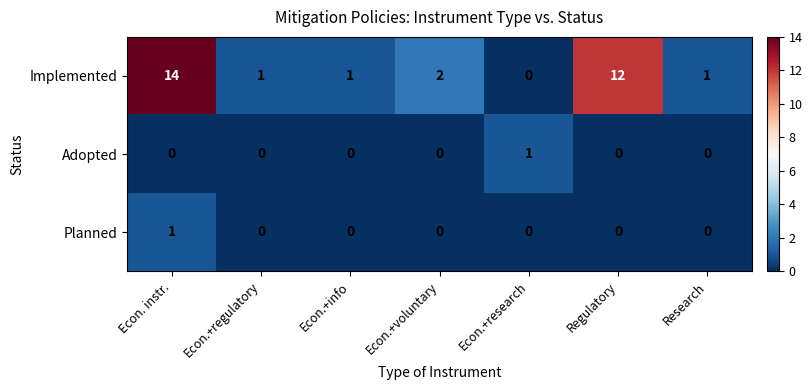

What is the total value across all series at Econ.+research?

1